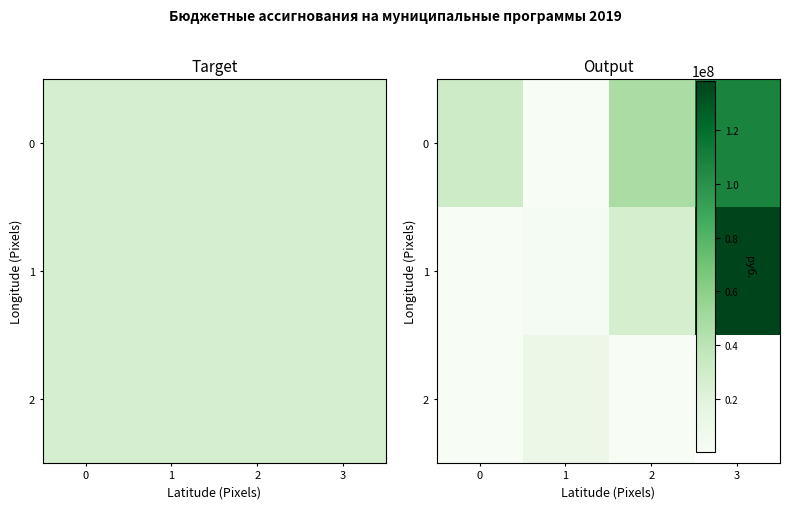

At which category does the chart reach its peak across all series?

3